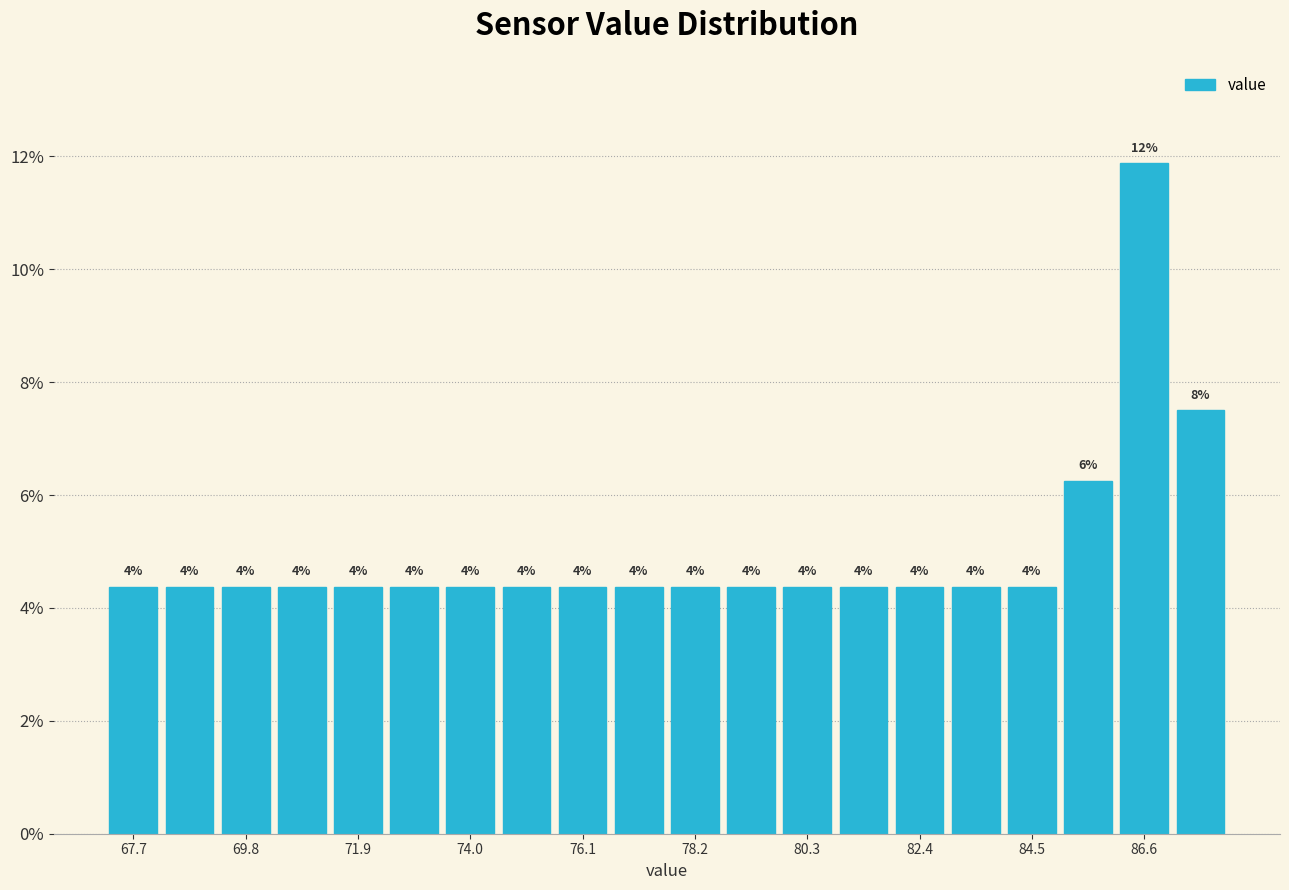

Read against the x-axis, roughly where is the centre of the tallest bar?

86.5